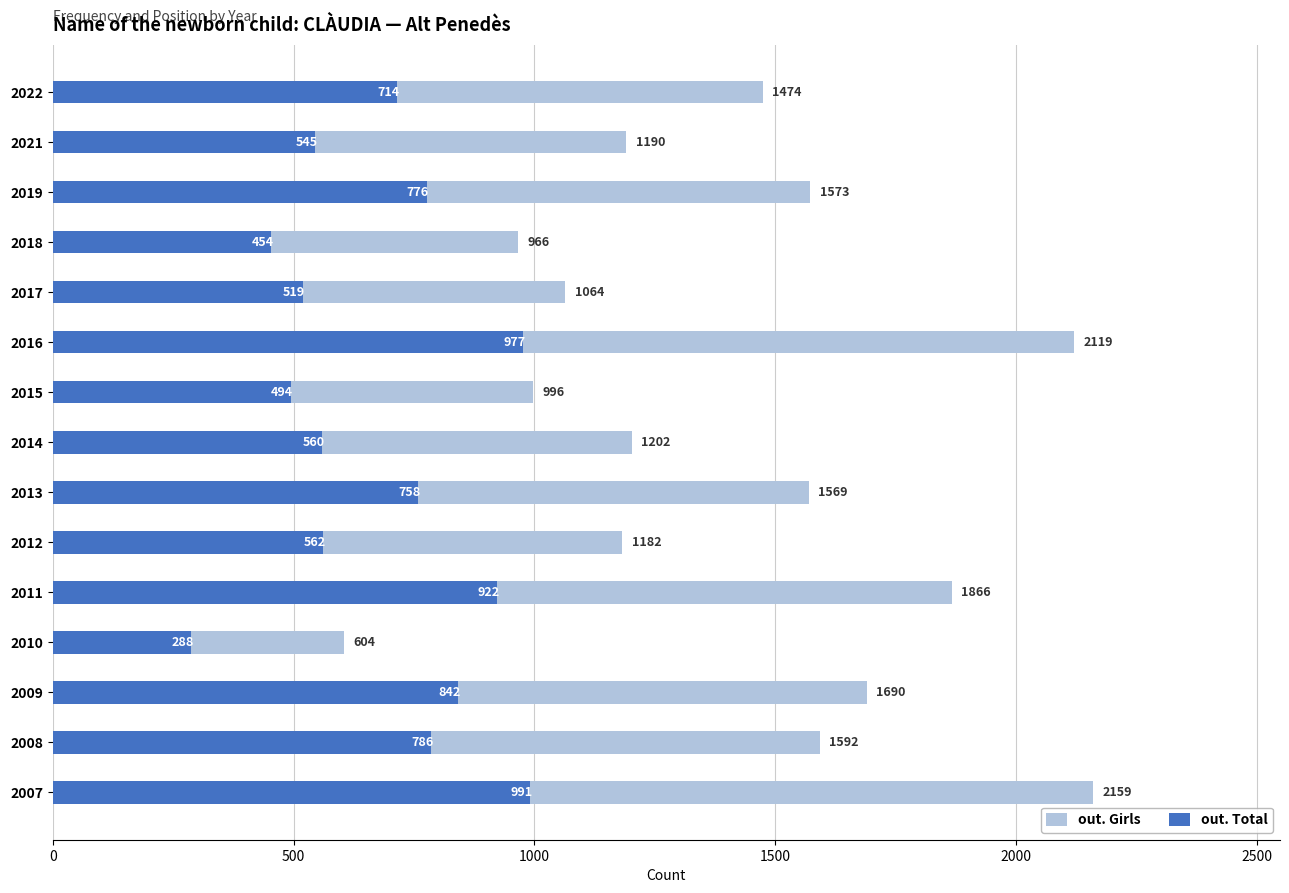

Rank the series by their average value, from lowest to highest.

out. Total, out. Girls